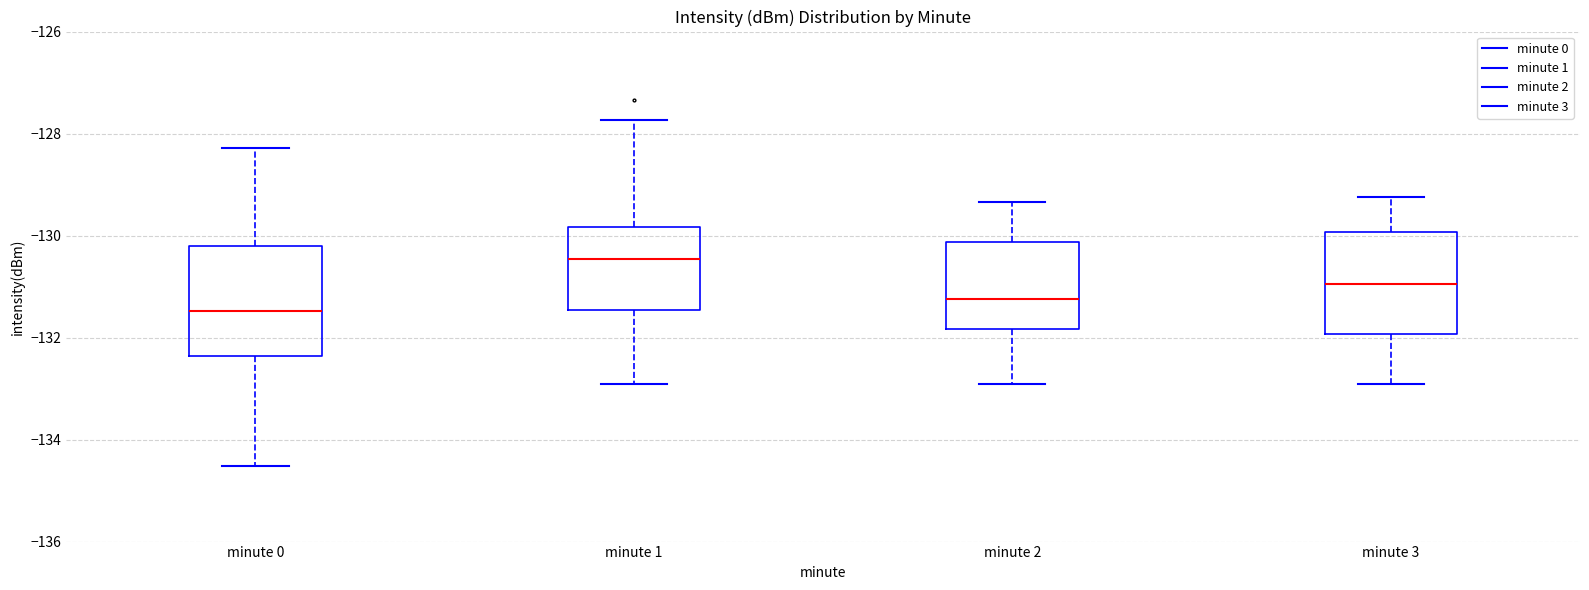

Reading left to right, transcribe this box plot: for each box, give where its median line is, the range the box spans, and where its two whiskers end, as read against the y-axis. The values are not printed on the chart, so give them approximately, as read against the axis.

minute 0: median -131.4, box -132.4 to -130.2, whiskers -134.6 to -128.2
minute 1: median -130.4, box -131.4 to -129.8, whiskers -133.0 to -127.8
minute 2: median -131.2, box -131.8 to -130.2, whiskers -133.0 to -129.4
minute 3: median -131.0, box -132.0 to -130.0, whiskers -133.0 to -129.2